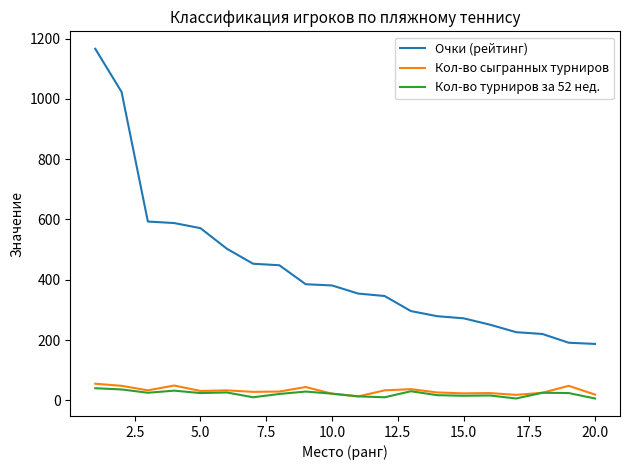

True or false: Очки (рейтинг) and Кол-во турниров за 52 нед. cross at least once.

False